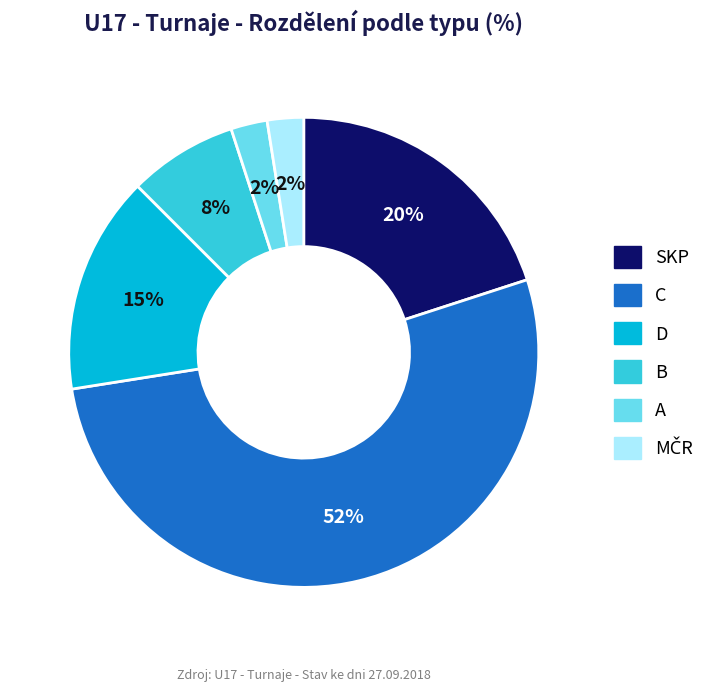

To the nearest percent, what is the average slice percentage?

17%